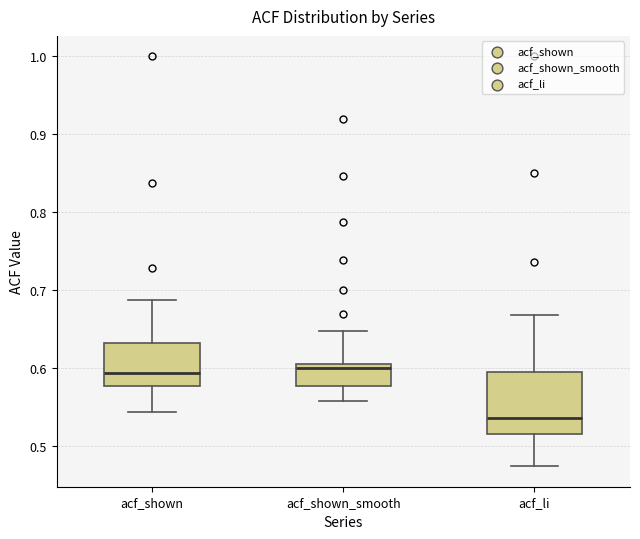

Where does the median line of the box for acf_shown_smooth sit on the y-axis? The values are not printed on the chart, so give them approximately, as read against the axis.

0.60